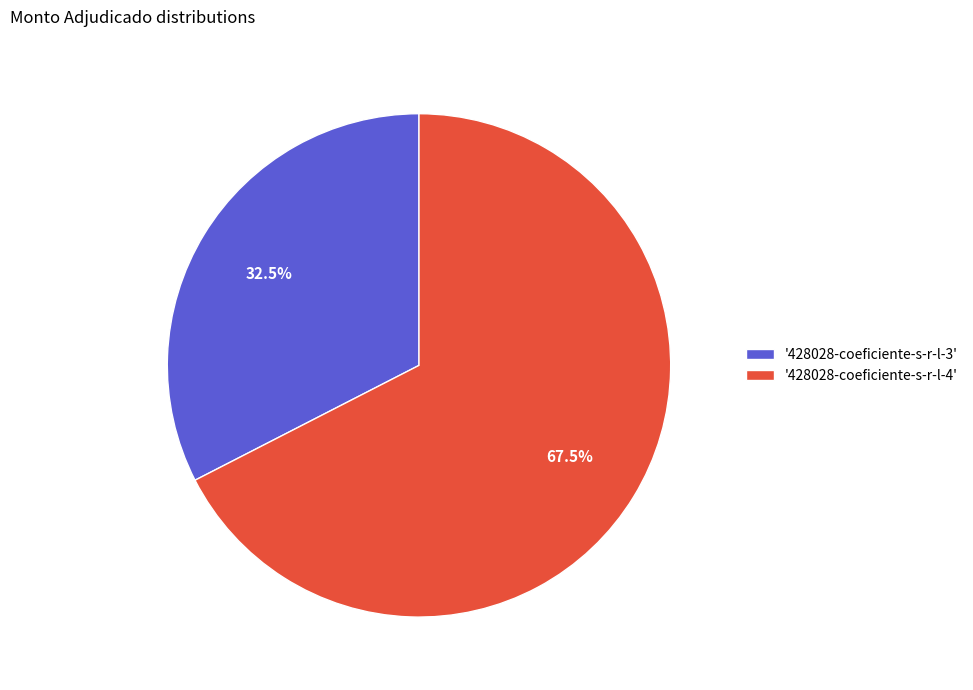

Which slice represents more than half of the pie?

'428028-coeficiente-s-r-l-4'